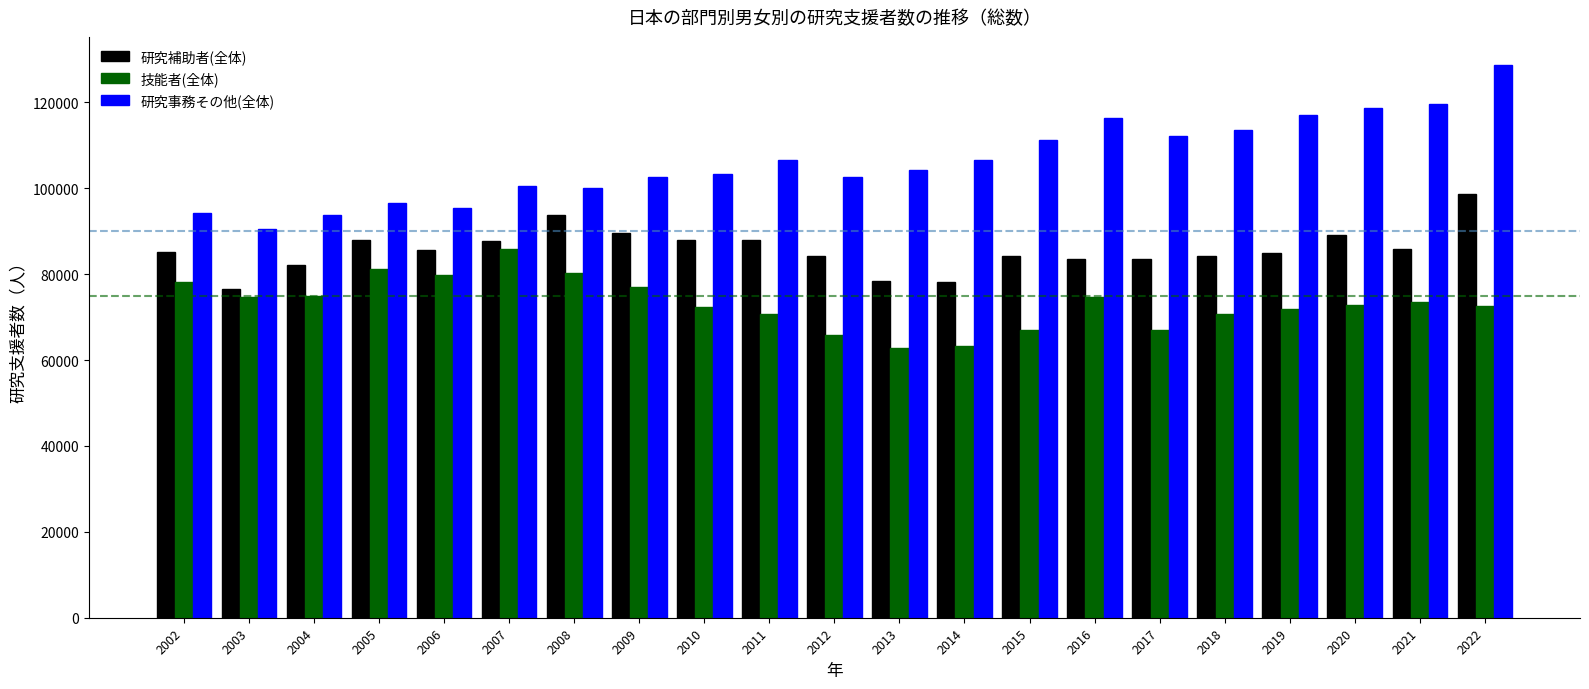

List the series in order of their overall mean, highest first.

研究事務その他(全体), 研究補助者(全体), 技能者(全体)